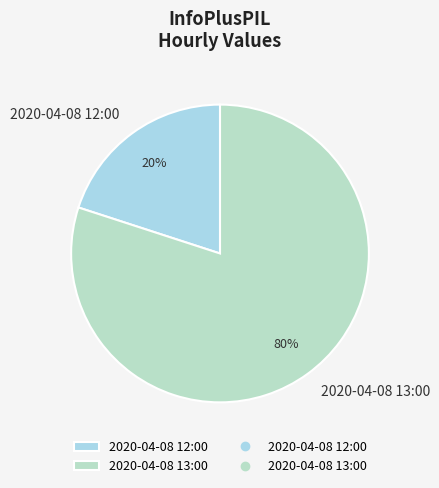

Which category has the biggest portion of the pie?

2020-04-08 13:00